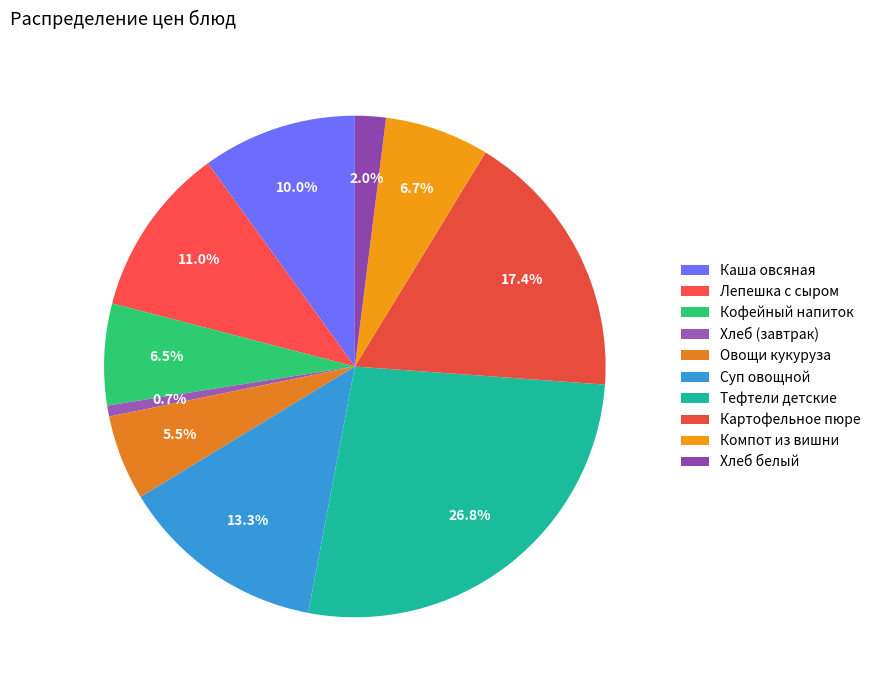

How many slices are in this pie chart?

10